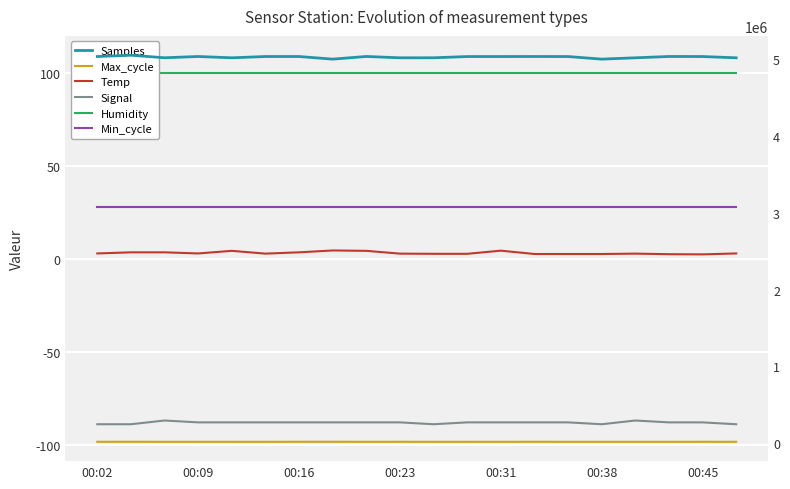

Which category has the highest value across all series?

00:09